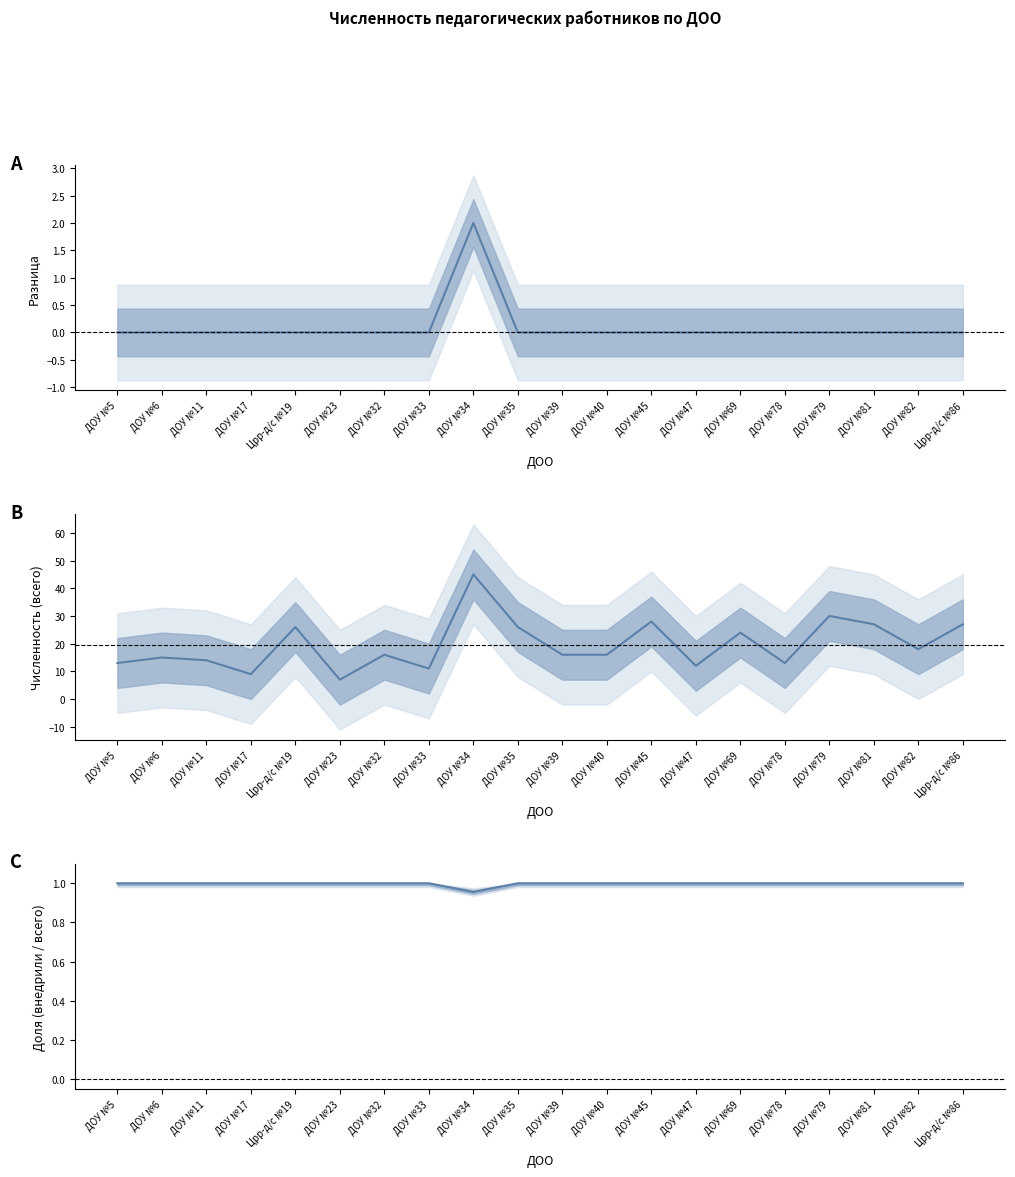

Which series changed the most between ДОУ №39 and Црр-д/с №86?

Численность (всего)